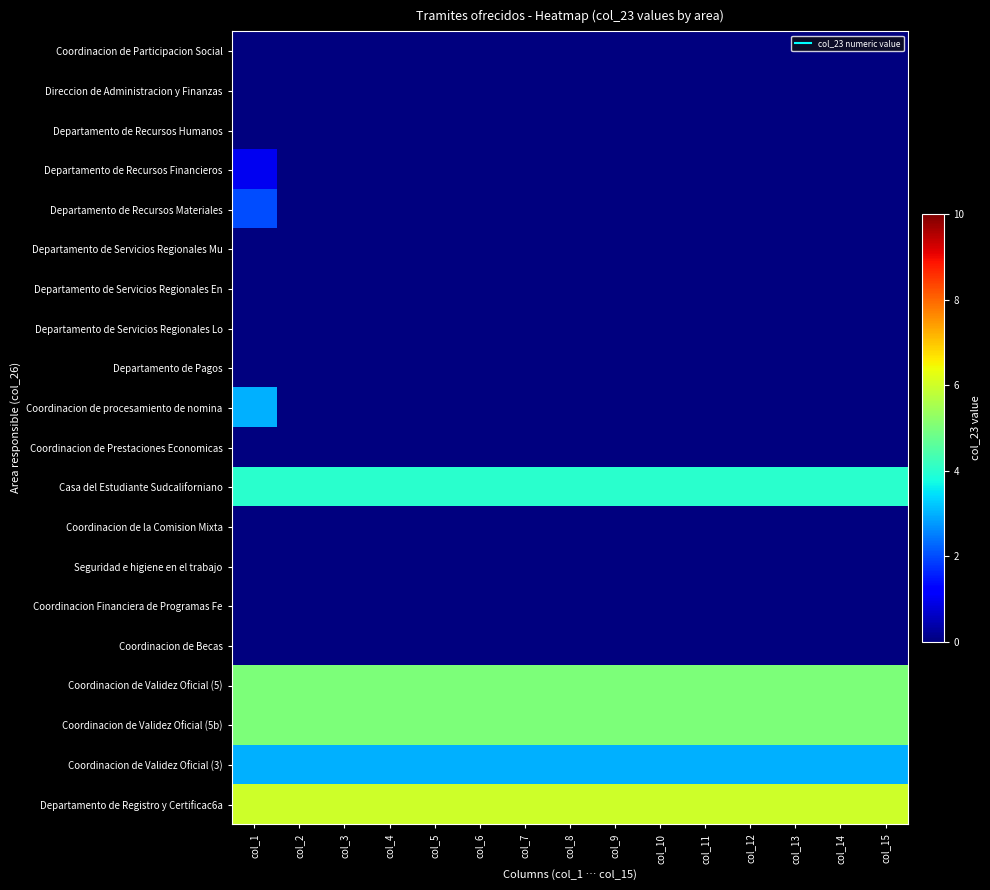

Reading left to right, list all the values displayed in this chart.

Coordinacion de Participacion Social: col_1=0	col_2=0	col_3=0	col_4=0	col_5=0	col_6=0	col_7=0	col_8=0	col_9=0	col_10=0	col_11=0	col_12=0	col_13=0	col_14=0	col_15=0
Direccion de Administracion y Finanzas: col_1=0	col_2=0	col_3=0	col_4=0	col_5=0	col_6=0	col_7=0	col_8=0	col_9=0	col_10=0	col_11=0	col_12=0	col_13=0	col_14=0	col_15=0
Departamento de Recursos Humanos: col_1=0	col_2=0	col_3=0	col_4=0	col_5=0	col_6=0	col_7=0	col_8=0	col_9=0	col_10=0	col_11=0	col_12=0	col_13=0	col_14=0	col_15=0
Departamento de Recursos Financieros: col_1=1	col_2=0	col_3=0	col_4=0	col_5=0	col_6=0	col_7=0	col_8=0	col_9=0	col_10=0	col_11=0	col_12=0	col_13=0	col_14=0	col_15=0
Departamento de Recursos Materiales: col_1=2	col_2=0	col_3=0	col_4=0	col_5=0	col_6=0	col_7=0	col_8=0	col_9=0	col_10=0	col_11=0	col_12=0	col_13=0	col_14=0	col_15=0
Departamento de Servicios Regionales Mu: col_1=0	col_2=0	col_3=0	col_4=0	col_5=0	col_6=0	col_7=0	col_8=0	col_9=0	col_10=0	col_11=0	col_12=0	col_13=0	col_14=0	col_15=0
Departamento de Servicios Regionales En: col_1=0	col_2=0	col_3=0	col_4=0	col_5=0	col_6=0	col_7=0	col_8=0	col_9=0	col_10=0	col_11=0	col_12=0	col_13=0	col_14=0	col_15=0
Departamento de Servicios Regionales Lo: col_1=0	col_2=0	col_3=0	col_4=0	col_5=0	col_6=0	col_7=0	col_8=0	col_9=0	col_10=0	col_11=0	col_12=0	col_13=0	col_14=0	col_15=0
Departamento de Pagos: col_1=0	col_2=0	col_3=0	col_4=0	col_5=0	col_6=0	col_7=0	col_8=0	col_9=0	col_10=0	col_11=0	col_12=0	col_13=0	col_14=0	col_15=0
Coordinacion de procesamiento de nomina: col_1=3	col_2=0	col_3=0	col_4=0	col_5=0	col_6=0	col_7=0	col_8=0	col_9=0	col_10=0	col_11=0	col_12=0	col_13=0	col_14=0	col_15=0
Coordinacion de Prestaciones Economicas: col_1=0	col_2=0	col_3=0	col_4=0	col_5=0	col_6=0	col_7=0	col_8=0	col_9=0	col_10=0	col_11=0	col_12=0	col_13=0	col_14=0	col_15=0
Casa del Estudiante Sudcaliforniano: col_1=4	col_2=4	col_3=4	col_4=4	col_5=4	col_6=4	col_7=4	col_8=4	col_9=4	col_10=4	col_11=4	col_12=4	col_13=4	col_14=4	col_15=4
Coordinacion de la Comision Mixta: col_1=0	col_2=0	col_3=0	col_4=0	col_5=0	col_6=0	col_7=0	col_8=0	col_9=0	col_10=0	col_11=0	col_12=0	col_13=0	col_14=0	col_15=0
Seguridad e higiene en el trabajo: col_1=0	col_2=0	col_3=0	col_4=0	col_5=0	col_6=0	col_7=0	col_8=0	col_9=0	col_10=0	col_11=0	col_12=0	col_13=0	col_14=0	col_15=0
Coordinacion Financiera de Programas Fe: col_1=0	col_2=0	col_3=0	col_4=0	col_5=0	col_6=0	col_7=0	col_8=0	col_9=0	col_10=0	col_11=0	col_12=0	col_13=0	col_14=0	col_15=0
Coordinacion de Becas: col_1=0	col_2=0	col_3=0	col_4=0	col_5=0	col_6=0	col_7=0	col_8=0	col_9=0	col_10=0	col_11=0	col_12=0	col_13=0	col_14=0	col_15=0
Coordinacion de Validez Oficial (5): col_1=5	col_2=5	col_3=5	col_4=5	col_5=5	col_6=5	col_7=5	col_8=5	col_9=5	col_10=5	col_11=5	col_12=5	col_13=5	col_14=5	col_15=5
Coordinacion de Validez Oficial (5b): col_1=5	col_2=5	col_3=5	col_4=5	col_5=5	col_6=5	col_7=5	col_8=5	col_9=5	col_10=5	col_11=5	col_12=5	col_13=5	col_14=5	col_15=5
Coordinacion de Validez Oficial (3): col_1=3	col_2=3	col_3=3	col_4=3	col_5=3	col_6=3	col_7=3	col_8=3	col_9=3	col_10=3	col_11=3	col_12=3	col_13=3	col_14=3	col_15=3
Departamento de Registro y Certificac6a: col_1=6	col_2=6	col_3=6	col_4=6	col_5=6	col_6=6	col_7=6	col_8=6	col_9=6	col_10=6	col_11=6	col_12=6	col_13=6	col_14=6	col_15=6